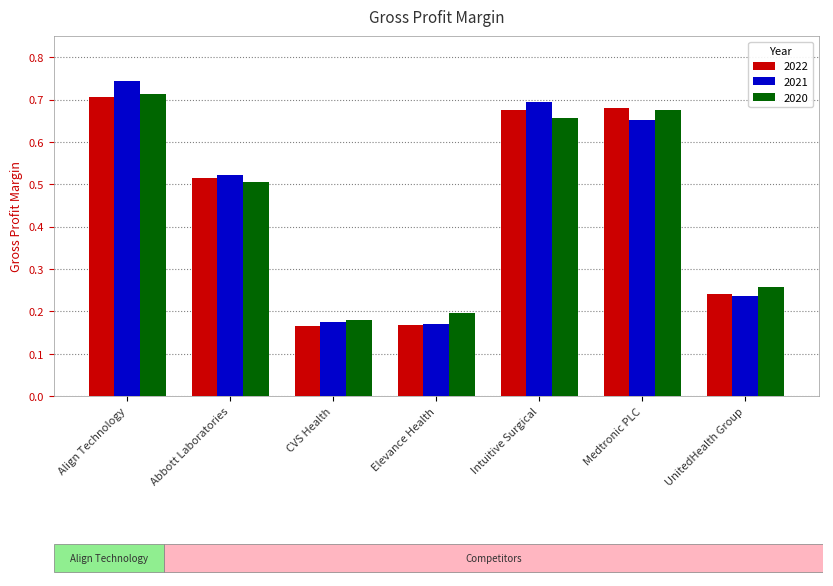

At which label does 2020 reach its minimum?

CVS Health